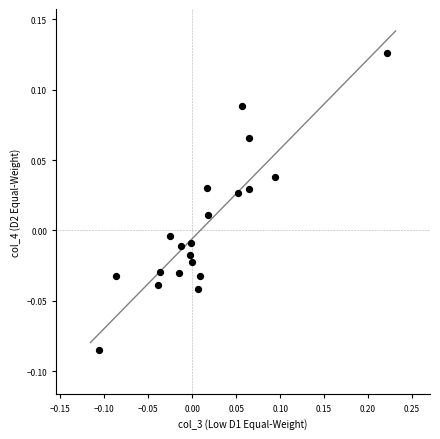

What is the range of X values (max minus min)?

0.3